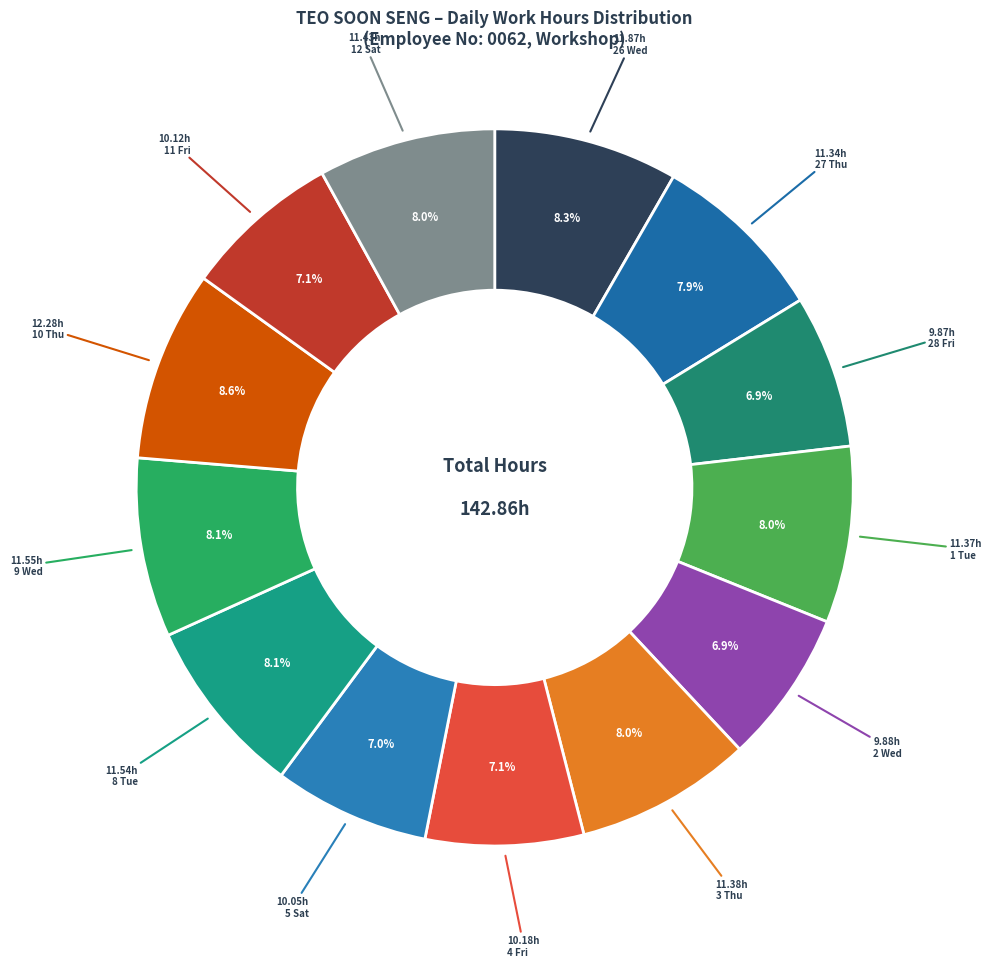

To the nearest percent, what percentage of the pie is 9 Wed?

8%